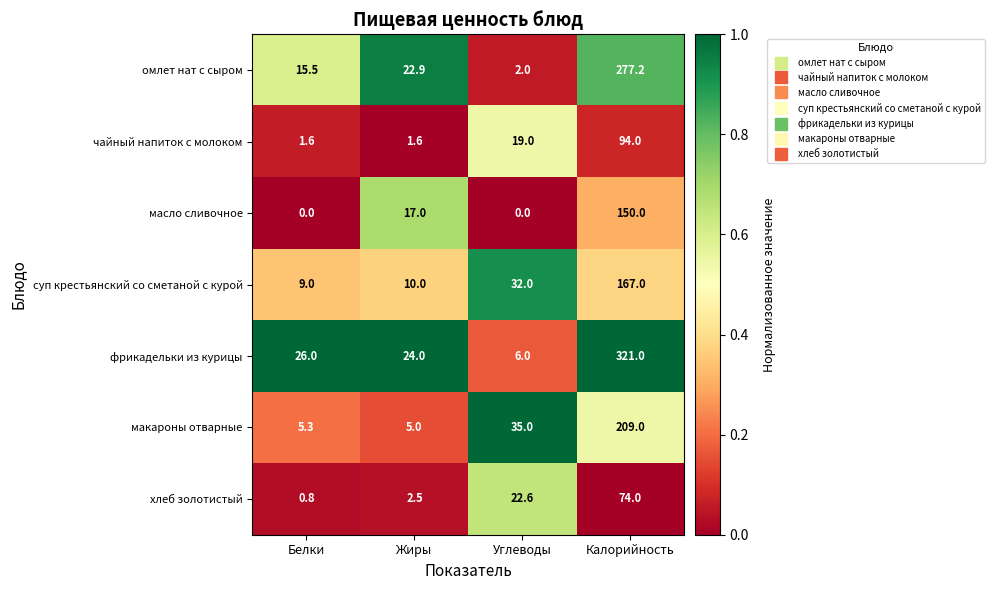

What is the average value of the суп крестьянский со сметаной с курой series?

54.5